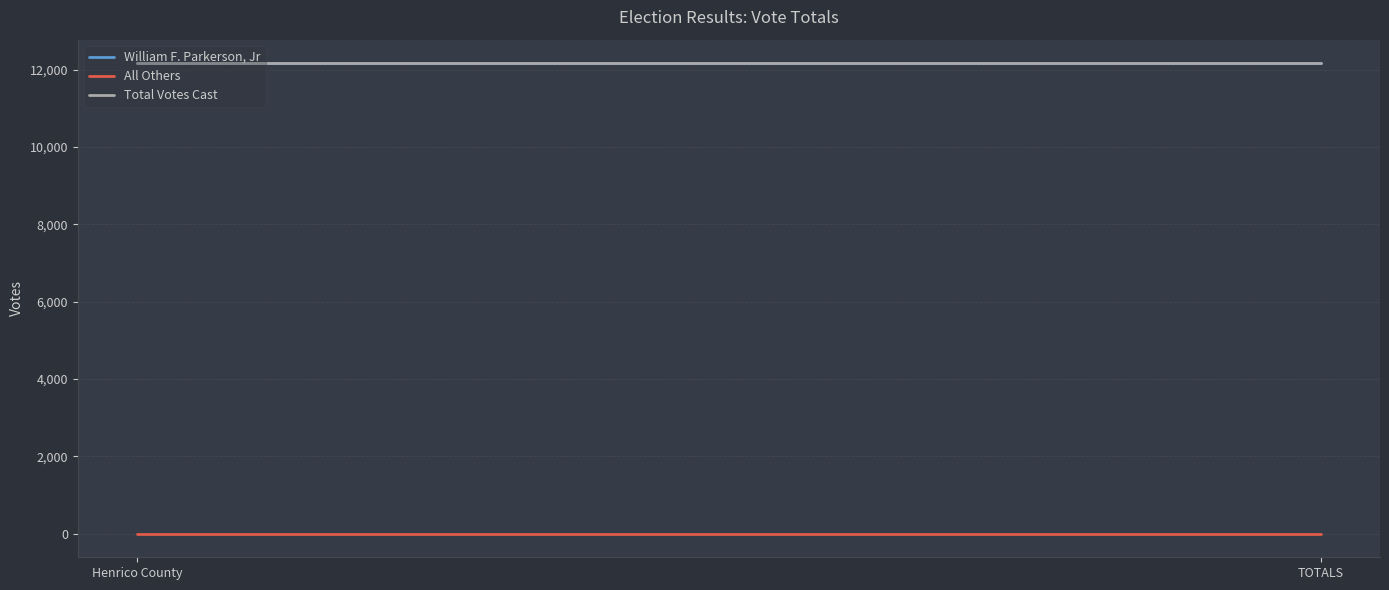

Reading right to left, list all the values displayed in this chart.

William F. Parkerson, Jr: 12168	12168
All Others: 0	0
Total Votes Cast: 12168	12168